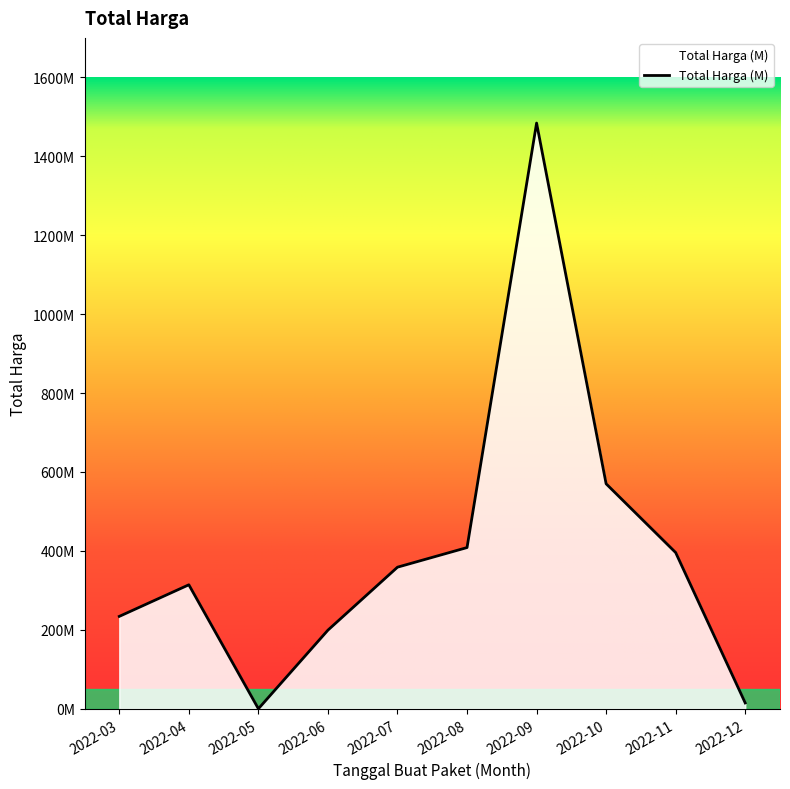

Does the chart display data point markers on the line(s)?

No